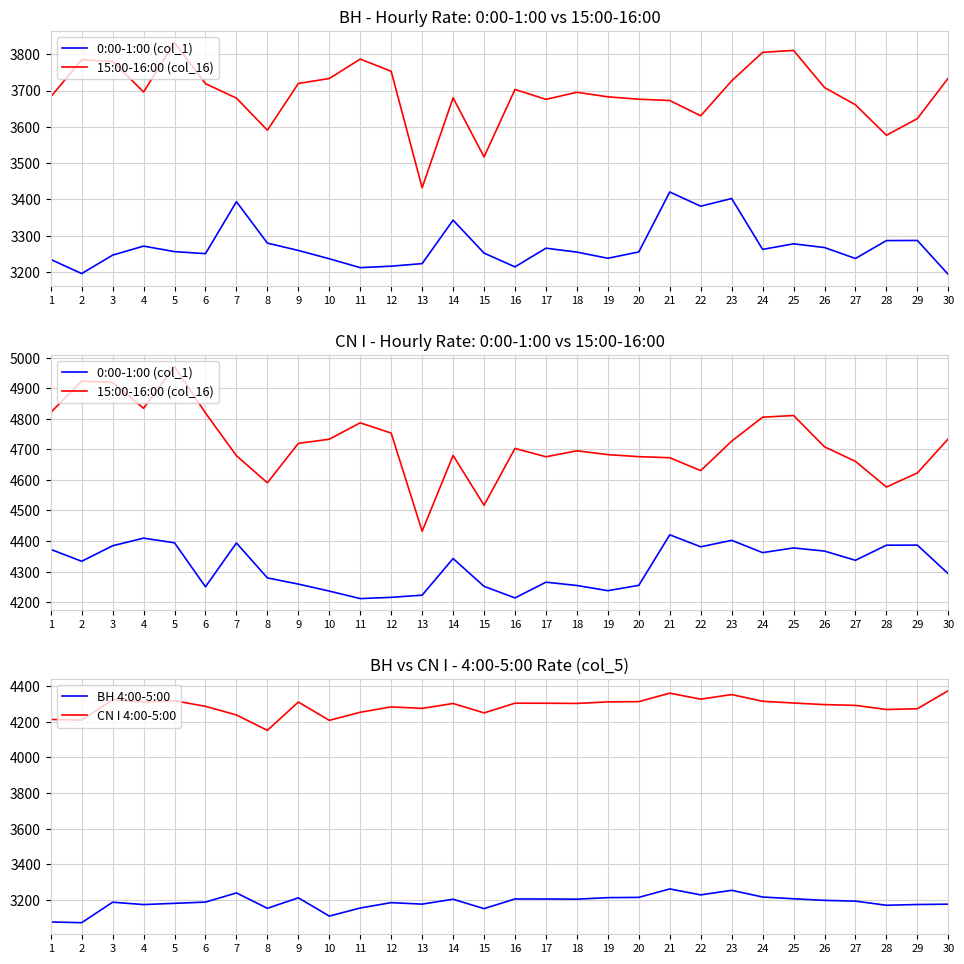

Where does the 0:00-1:00 (col_1) series first go above 4337?

1